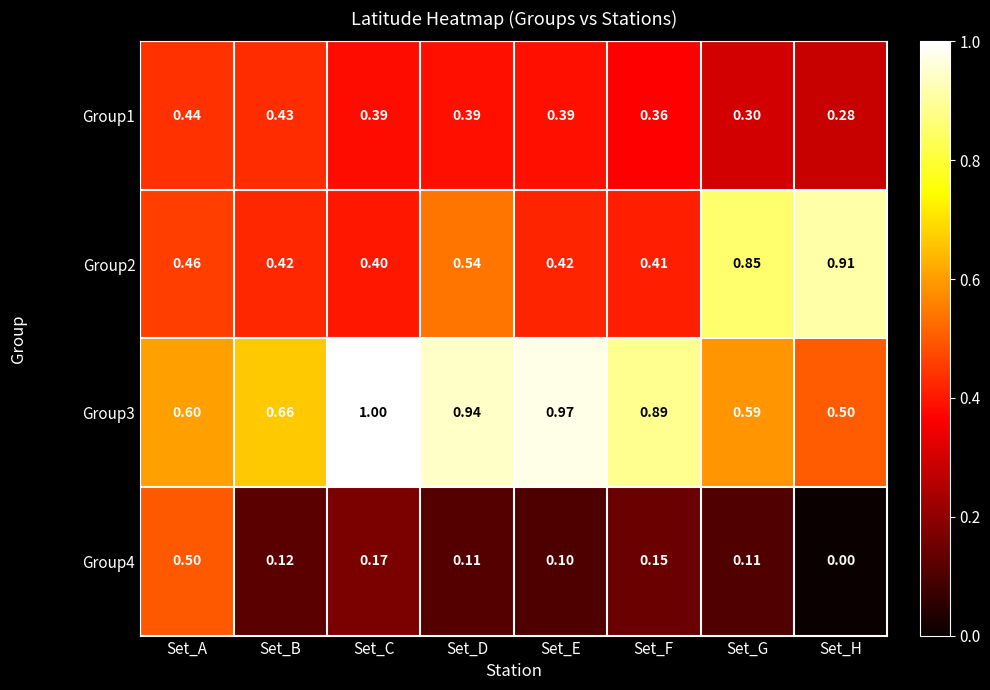

Which category has the highest value across all series?

Set_C